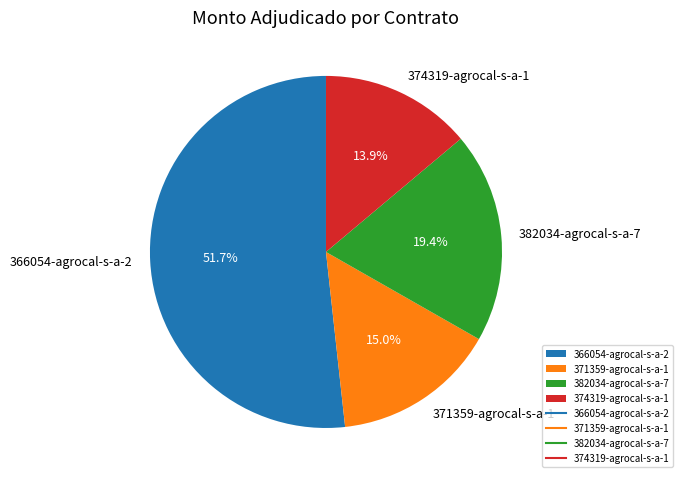

True or false: 374319-agrocal-s-a-1 accounts for 8% of the total.

False